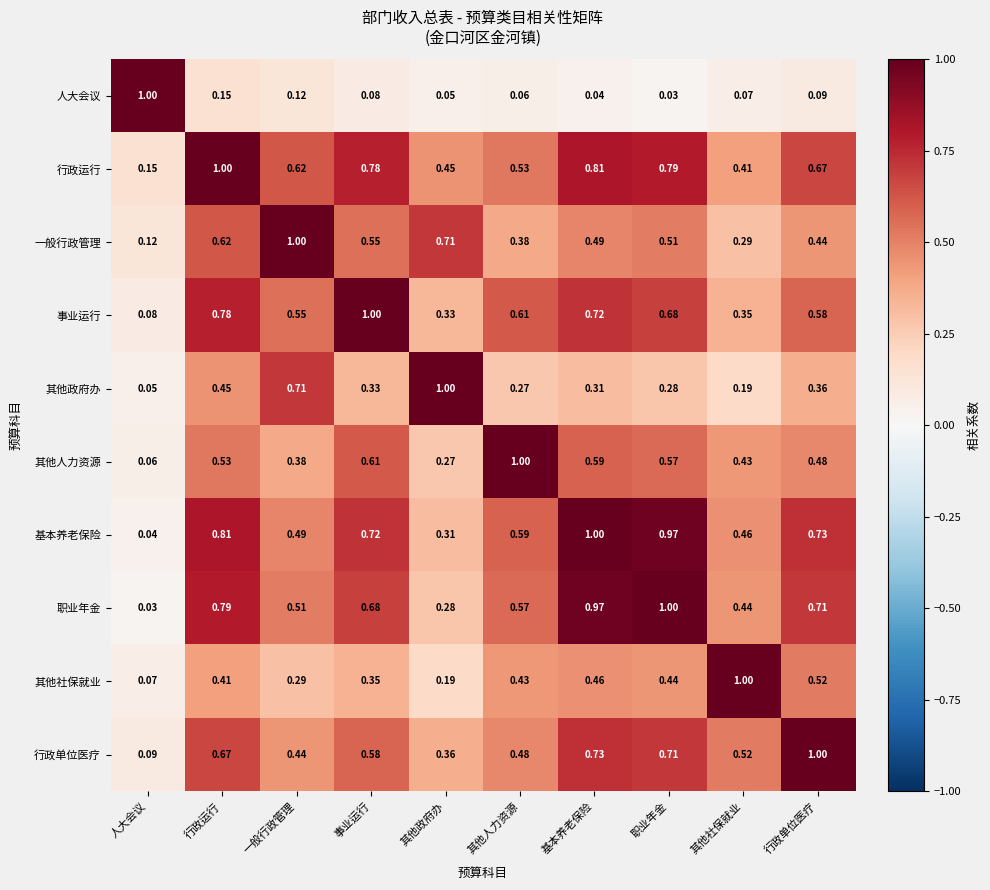

Which category has the highest value in the 一般行政管理 series?

一般行政管理